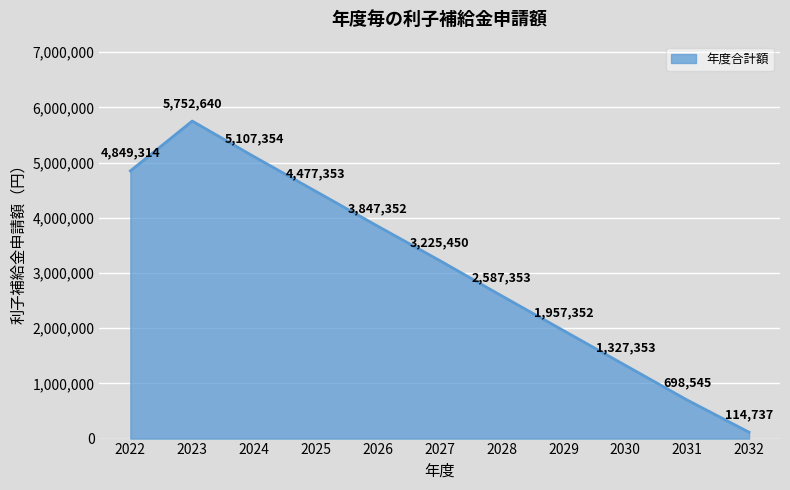

Rank the categories by value from lowest to highest.

2032, 2031, 2030, 2029, 2028, 2027, 2026, 2025, 2022, 2024, 2023